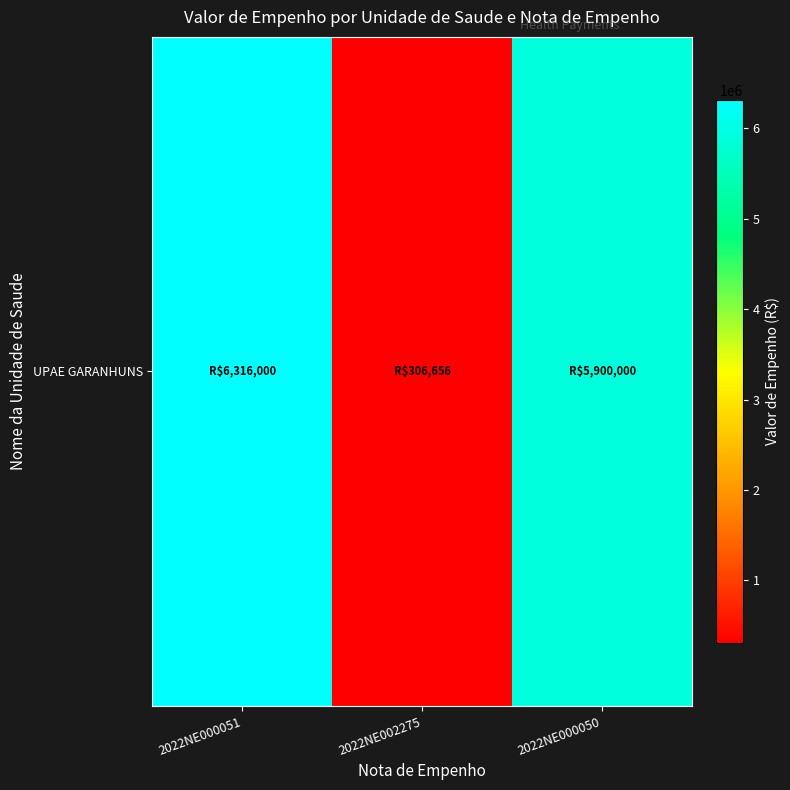

What is the approximate value at 2022NE000051?

6316000.0